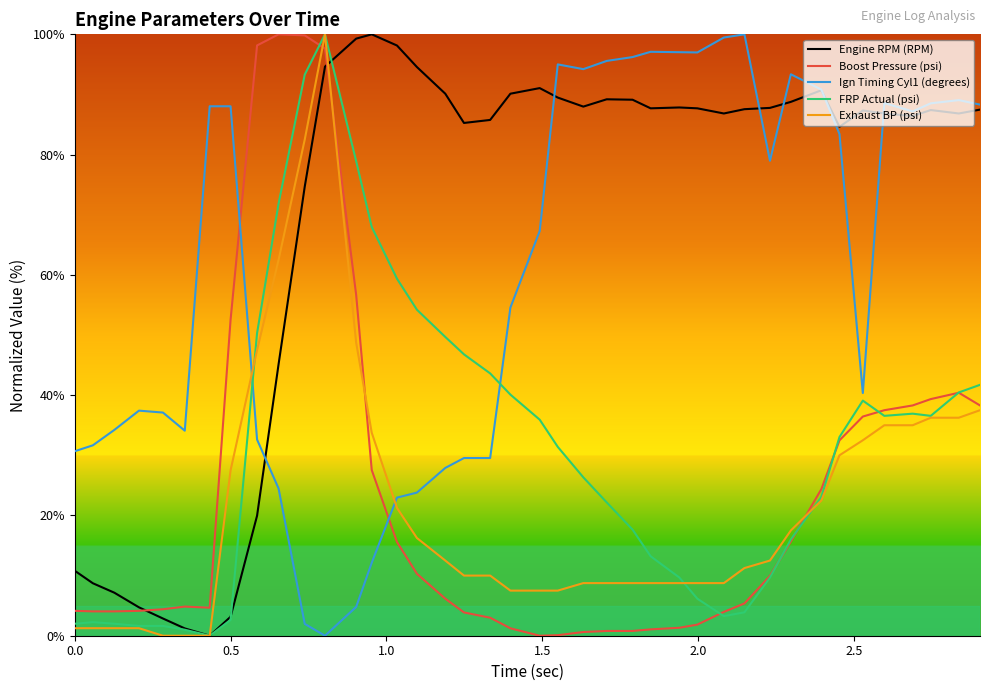

What is the maximum value shown in the chart?

100.0